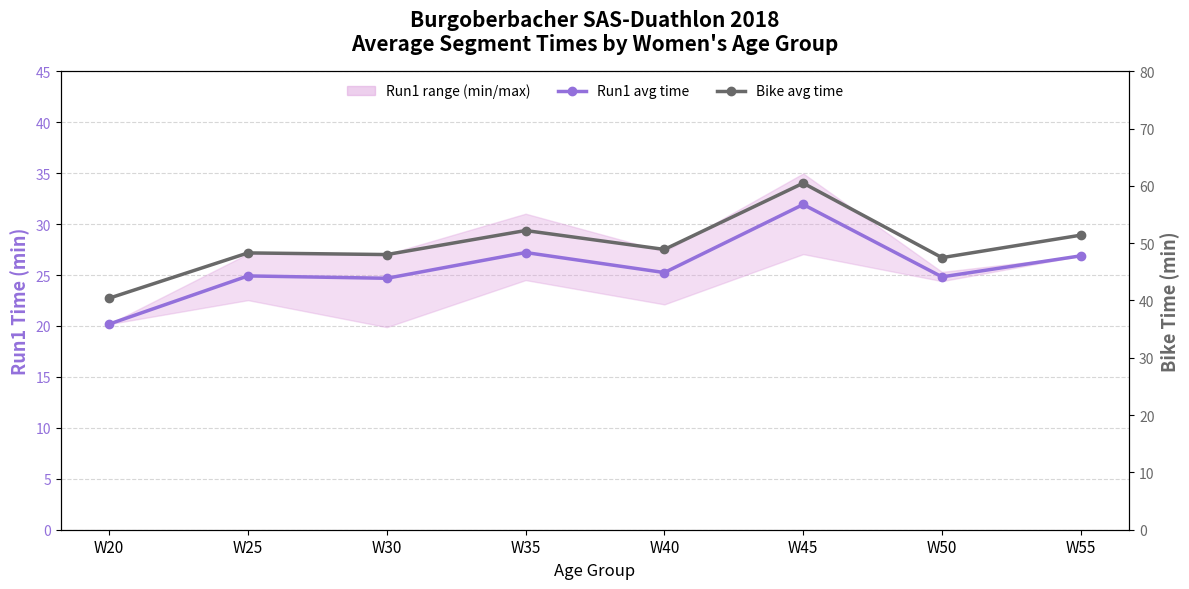

How many lines are shown in the chart?

2